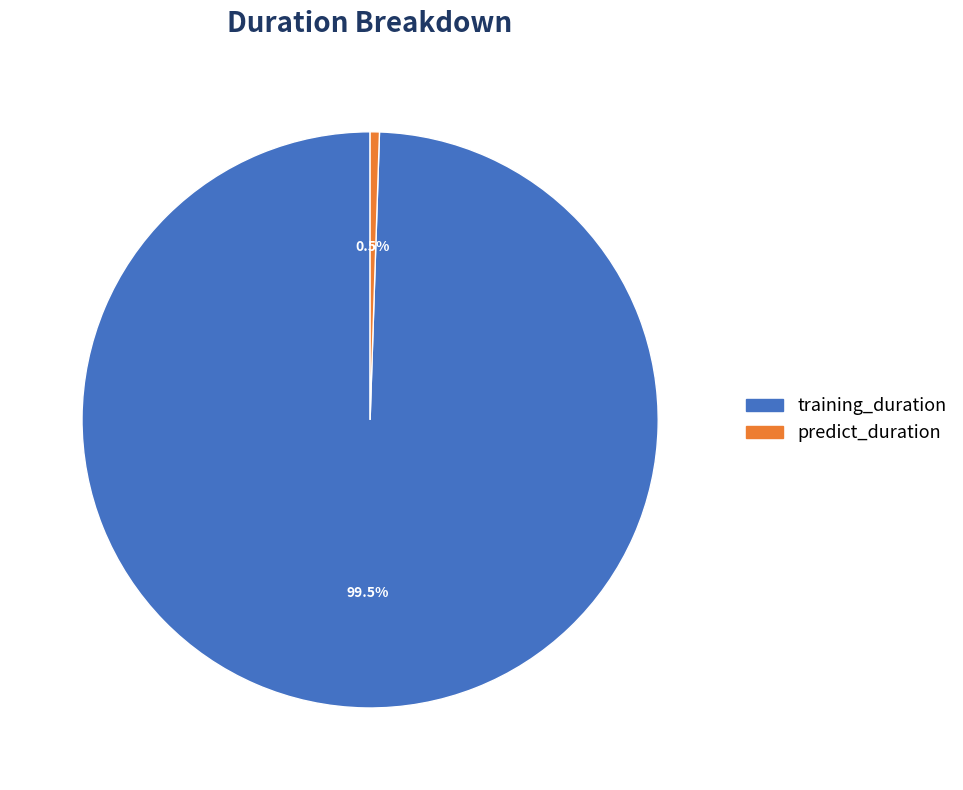

Rank the categories by value from highest to lowest.

training_duration, predict_duration